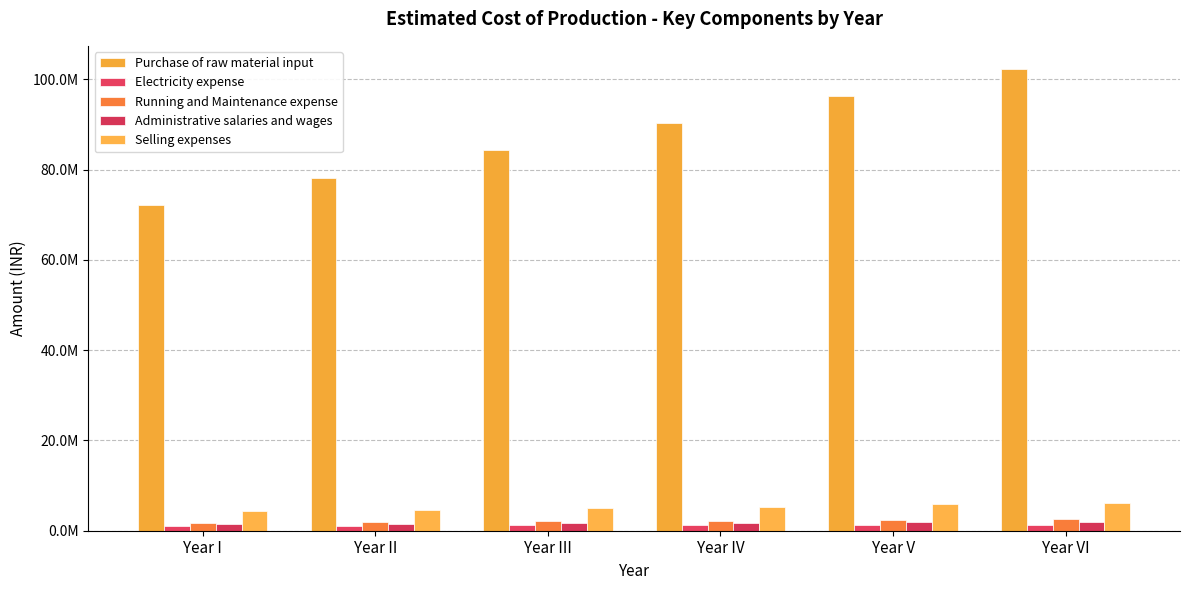

What are all the series names shown in the legend?

Purchase of raw material input, Electricity expense, Running and Maintenance expense, Administrative salaries and wages, Selling expenses